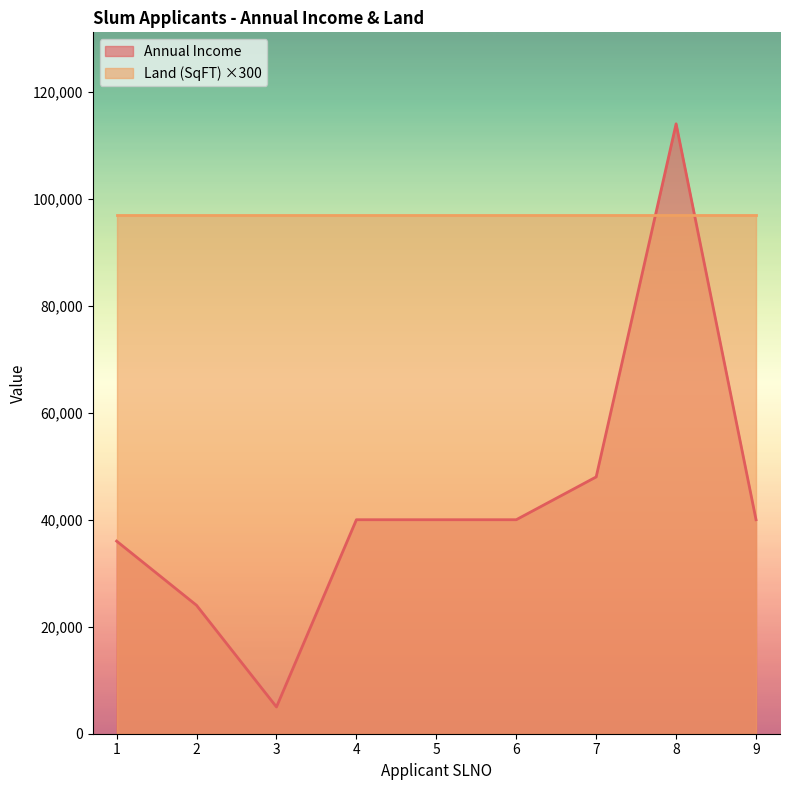

True or false: the data shows 30452 at 7.

False